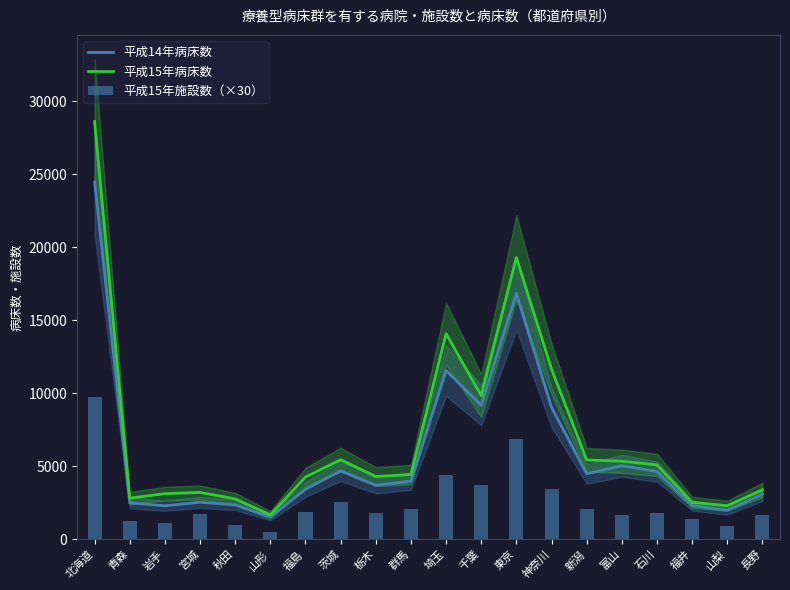

Reading left to right, list all the values displayed in this chart.

平成14年病床数: 24482	2495	2293	2537	2353	1523	3424	4686	3697	3982	11554	9188	16847	9035	4481	5037	4640	2309	1977	3085
平成15年病床数: 28617	2815	3122	3207	2767	1671	4260	5450	4300	4435	14082	9845	19309	11648	5435	5347	5093	2527	2297	3377
平成15年施設数（×30）: 9780	1260	1110	1740	990	510	1860	2580	1770	2070	4410	3690	6840	3420	2040	1650	1770	1410	900	1680